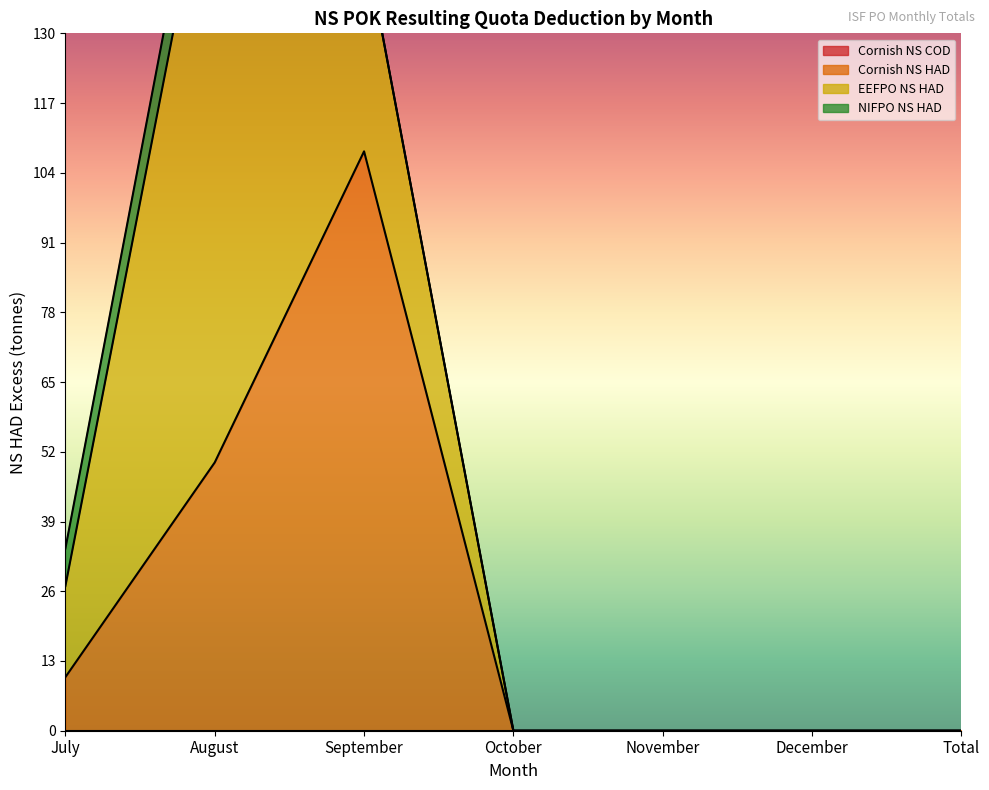

Which category has the highest value in the Cornish NS HAD series?

September